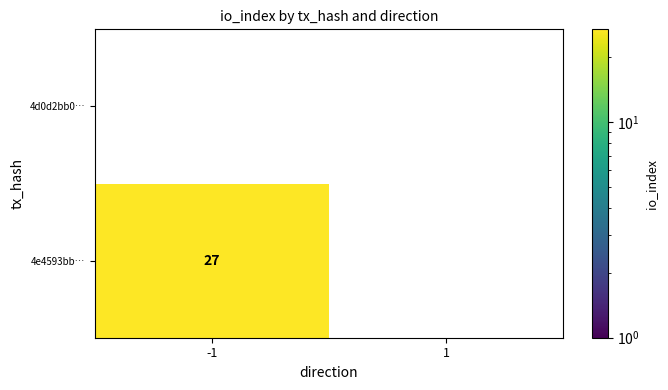

Which series has the widest spread of values?

4e4593bb074a3decefb722d13a09050c955f80f